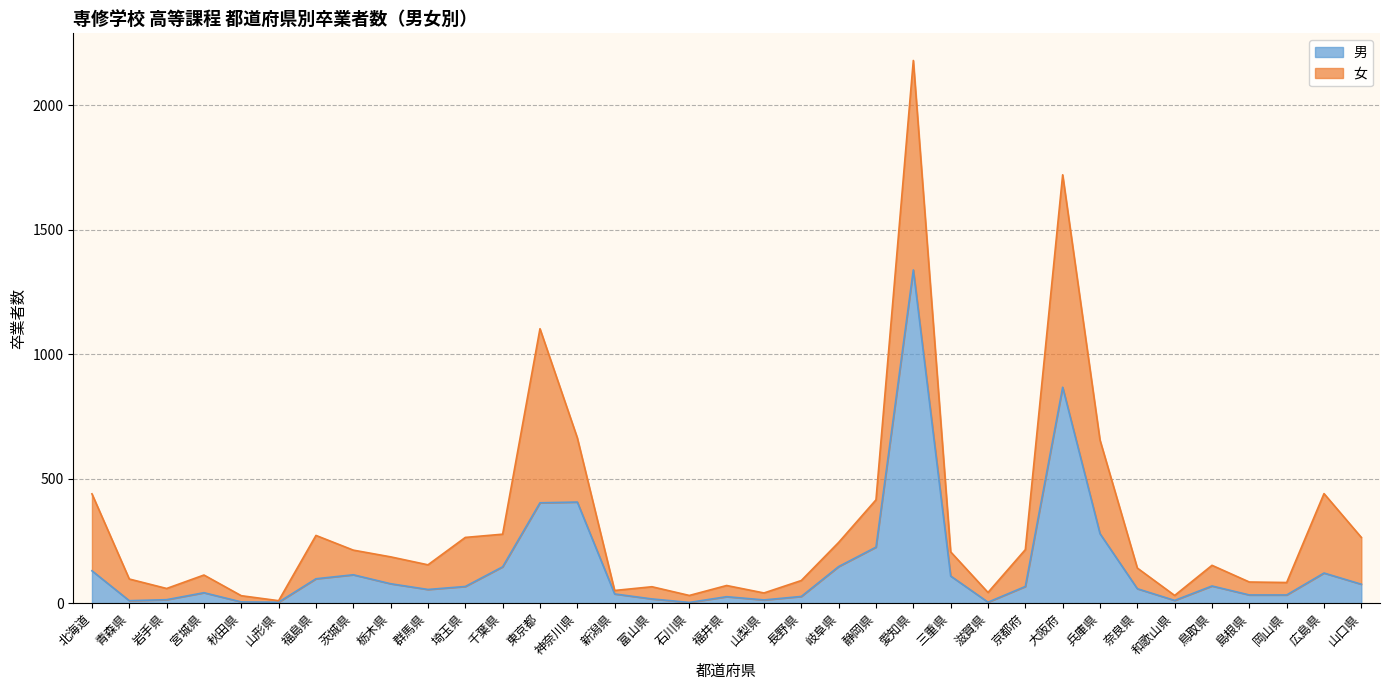

What is the ratio of the value at 静岡県 to the value at 広島県?

1.9